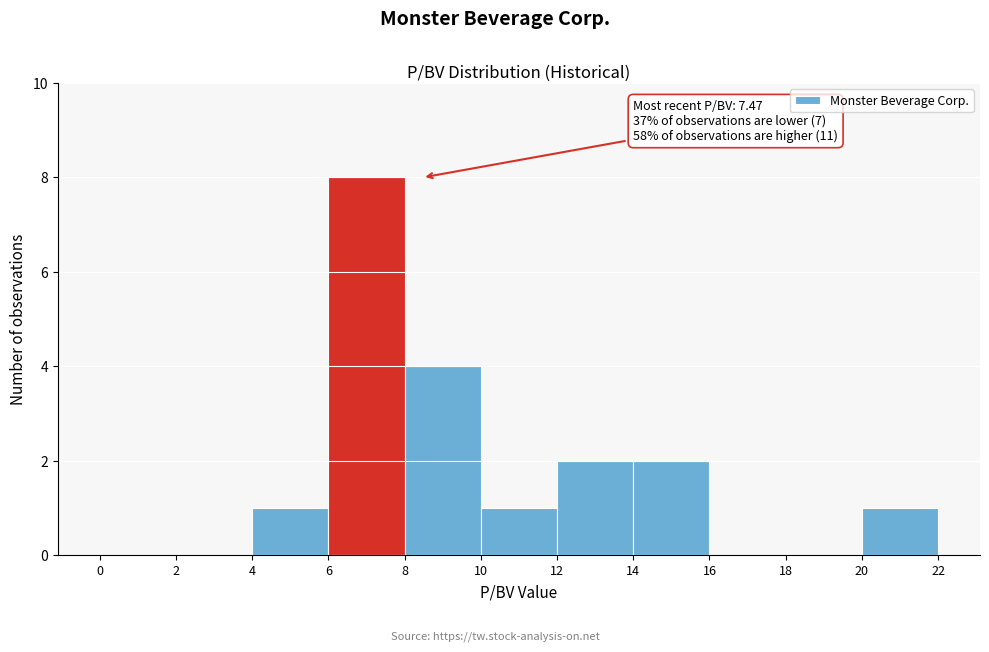

Which range on the x-axis has the tallest bar?

6 to 8